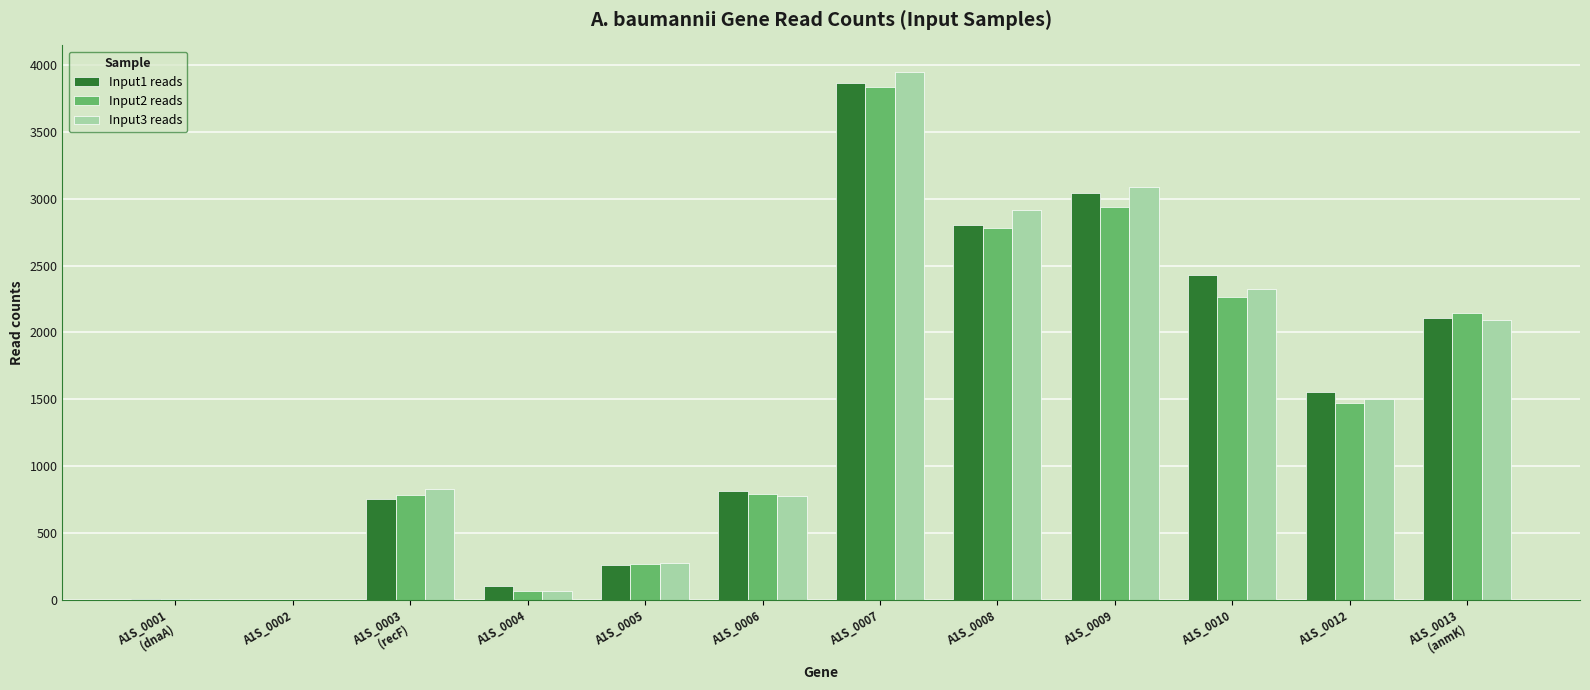

At which category is the sum across all series the highest?

A1S_0007